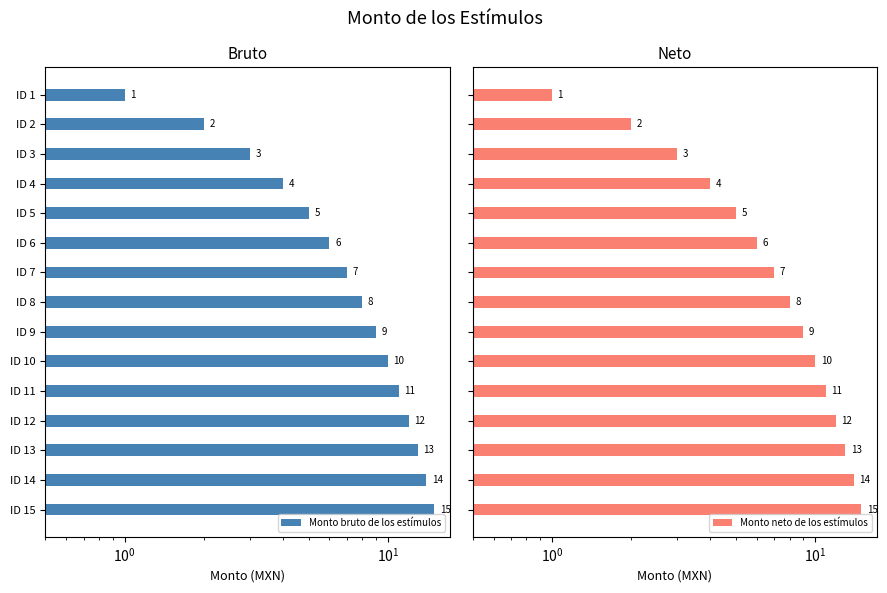

How many bars are there in total?

30